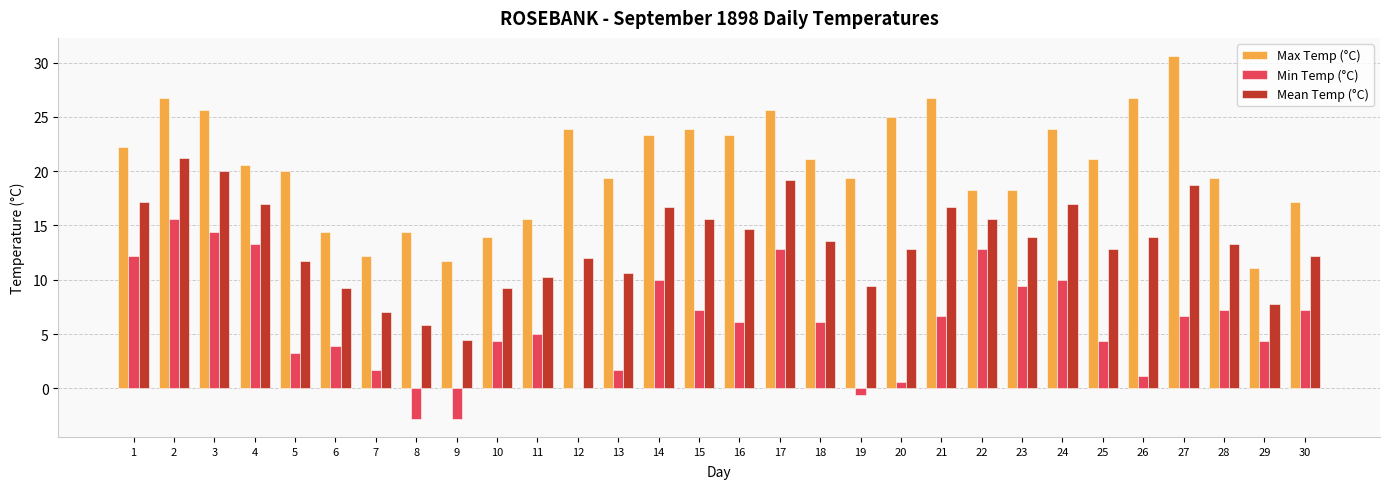

Between 21 and 27, which series saw the biggest shift?

Max Temp (°C)